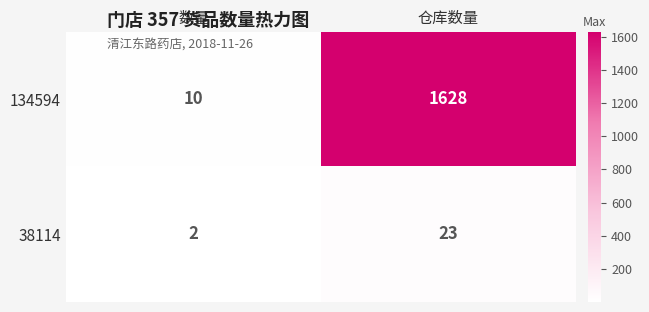

Reading left to right, what are all the values shown in this chart?

134594: 10	1628
38114: 2	23